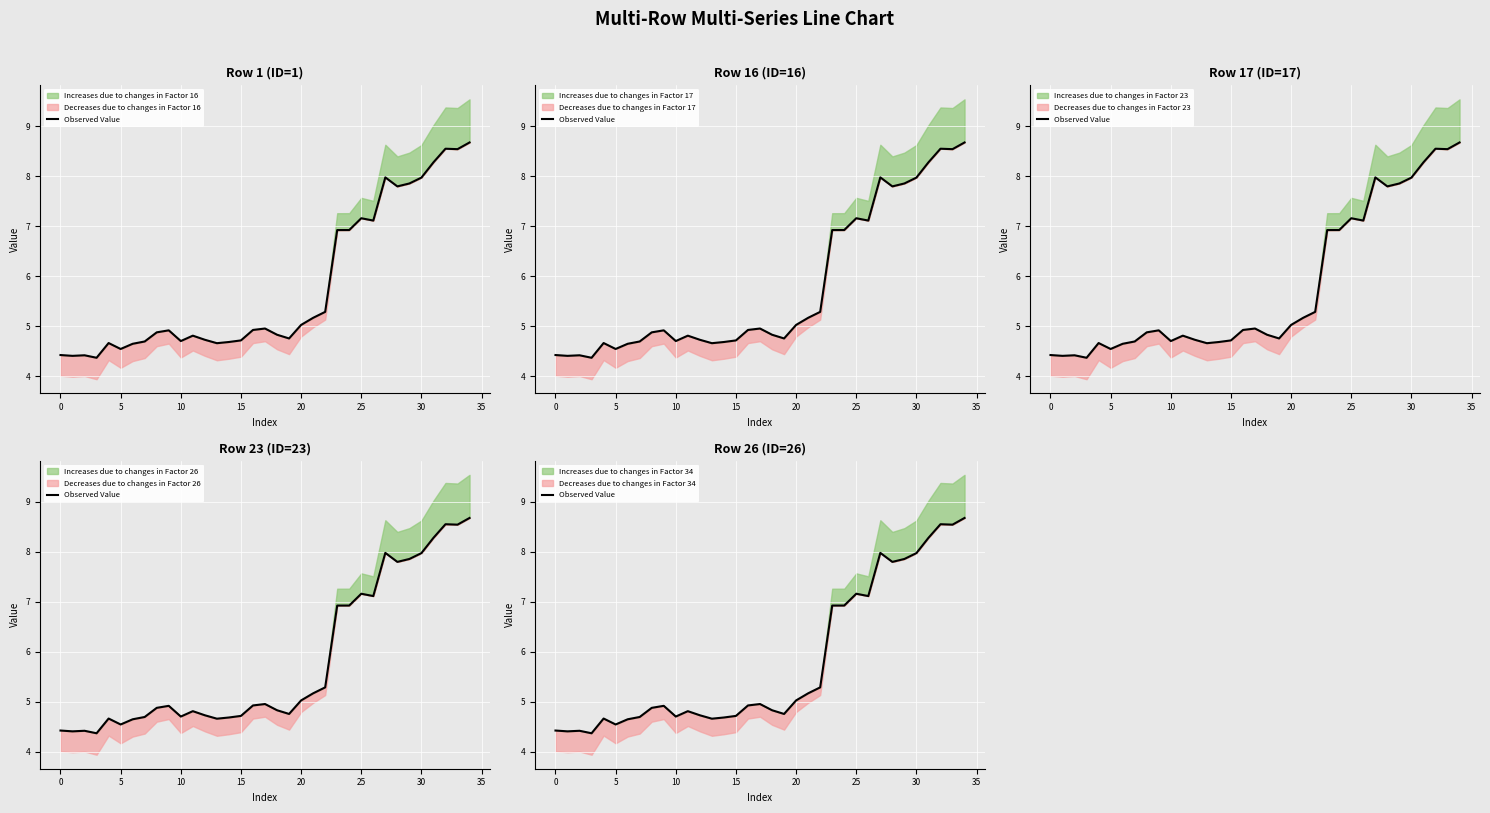

What is the difference between the maximum and second lowest values?

4.3